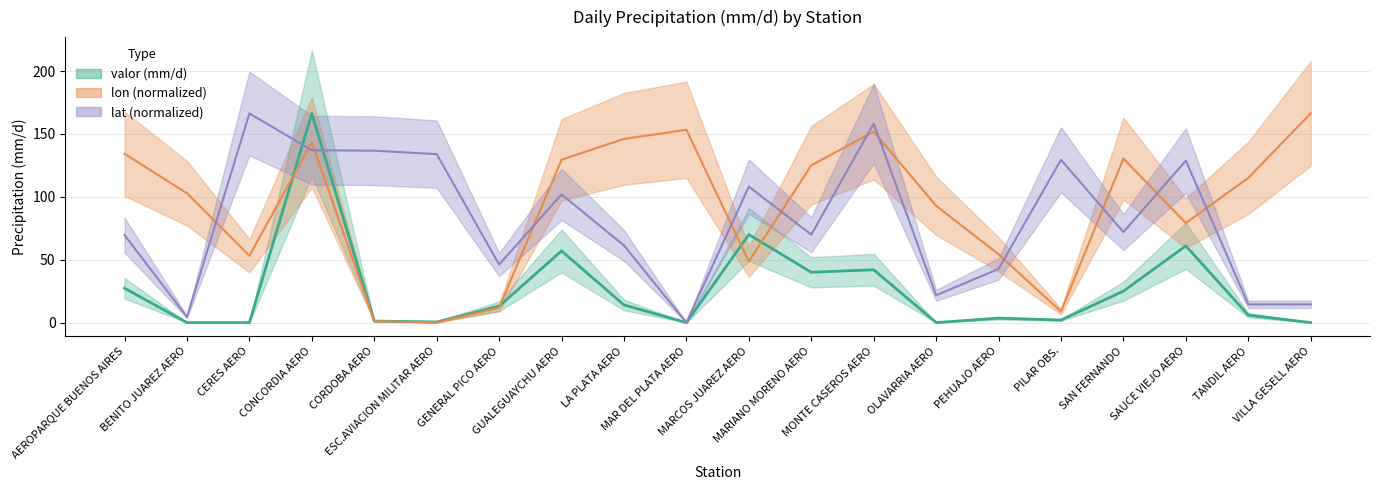

What is the difference between the second highest and minimum values in the lat series?

158.3